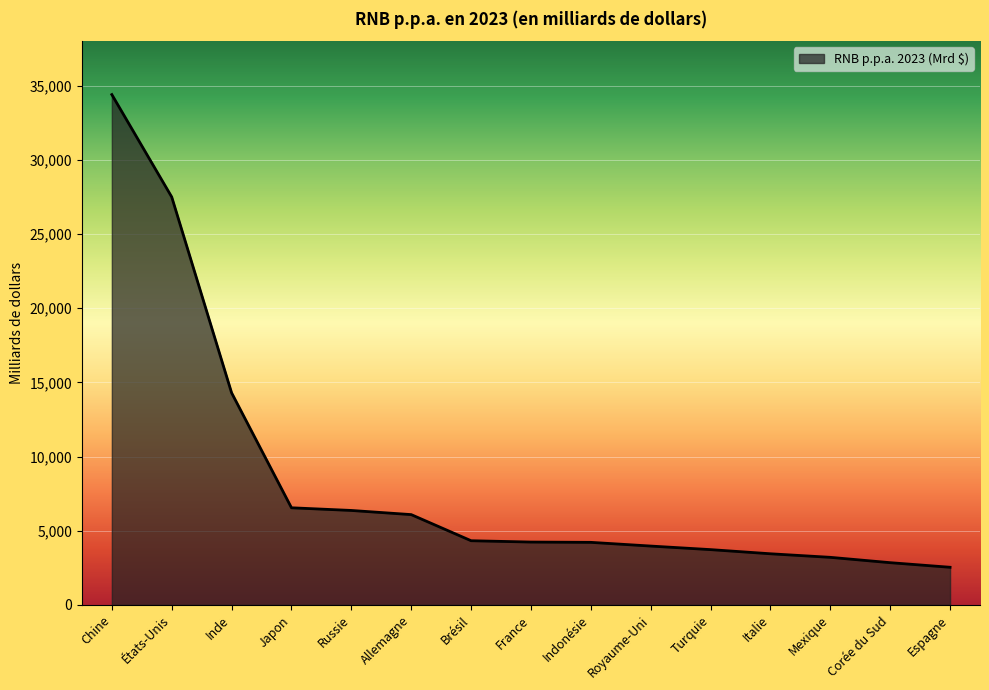

How many lines are shown in the chart?

1